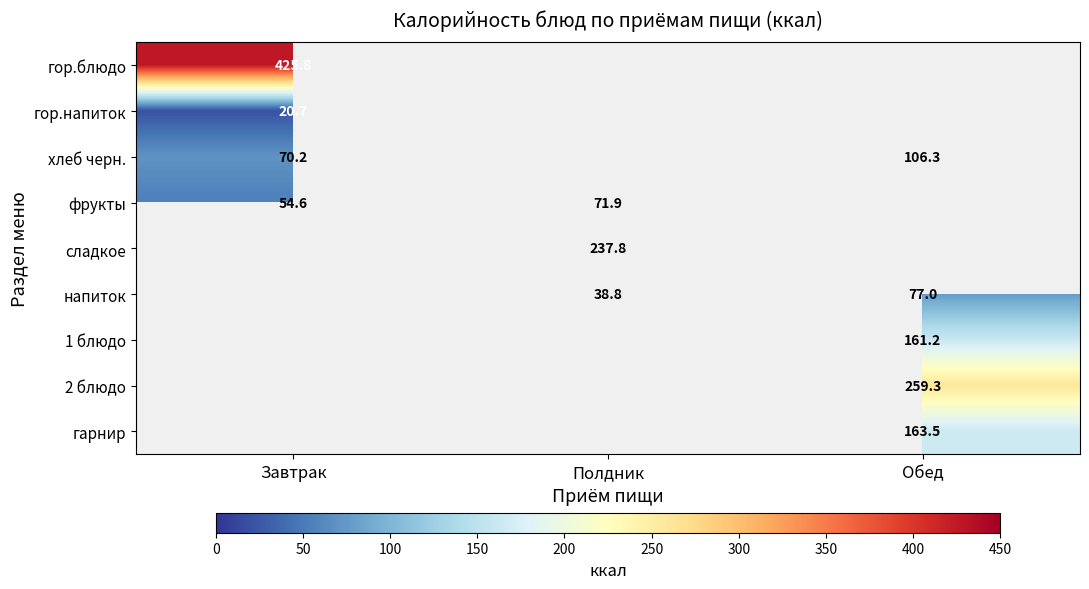

Is the value of напиток at Обед greater than the value of хлеб черн. at Обед?

No